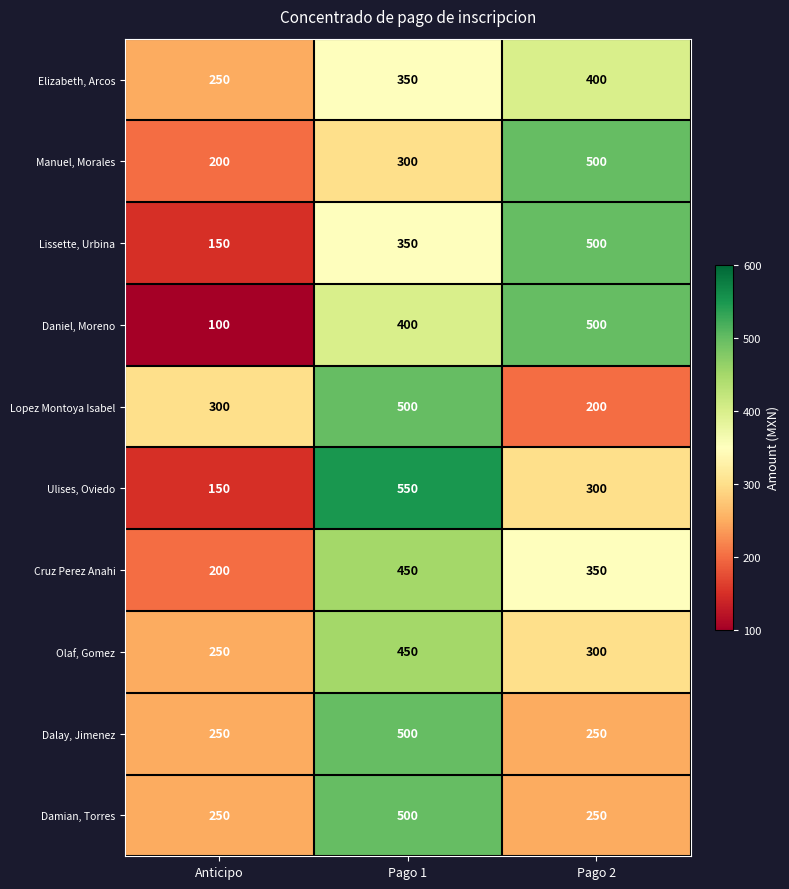

Which category has the highest value in the Olaf, Gomez series?

Pago 1